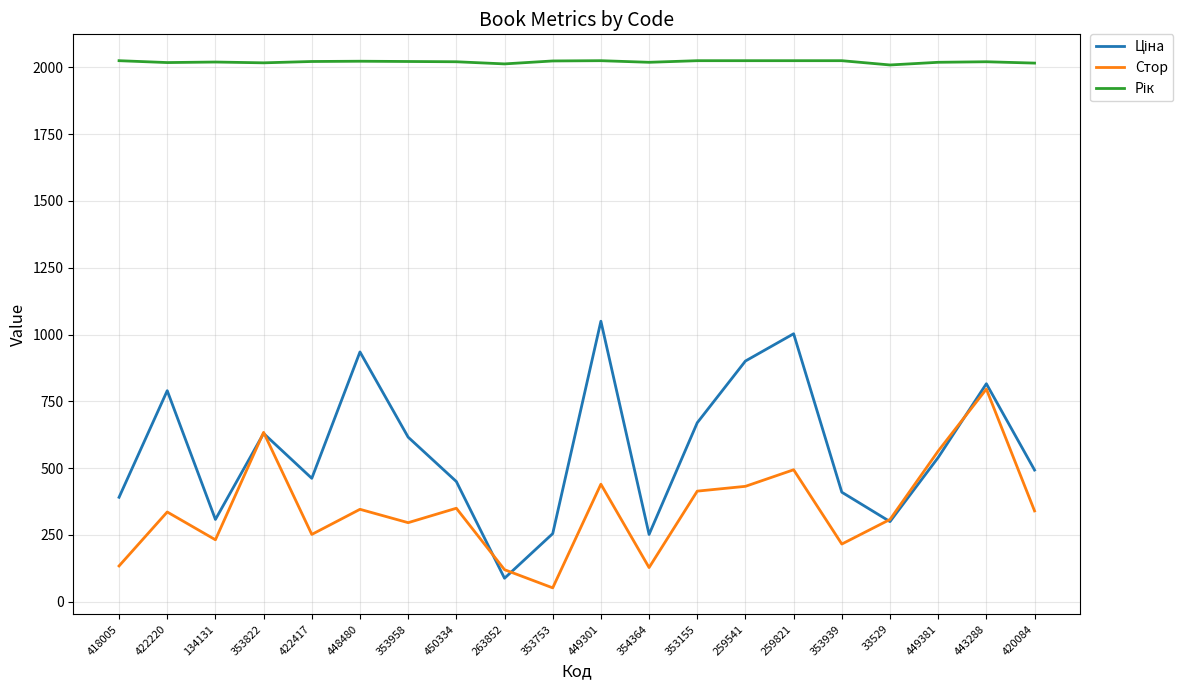

What is the spread (max minus min) of values at 420084?

1676